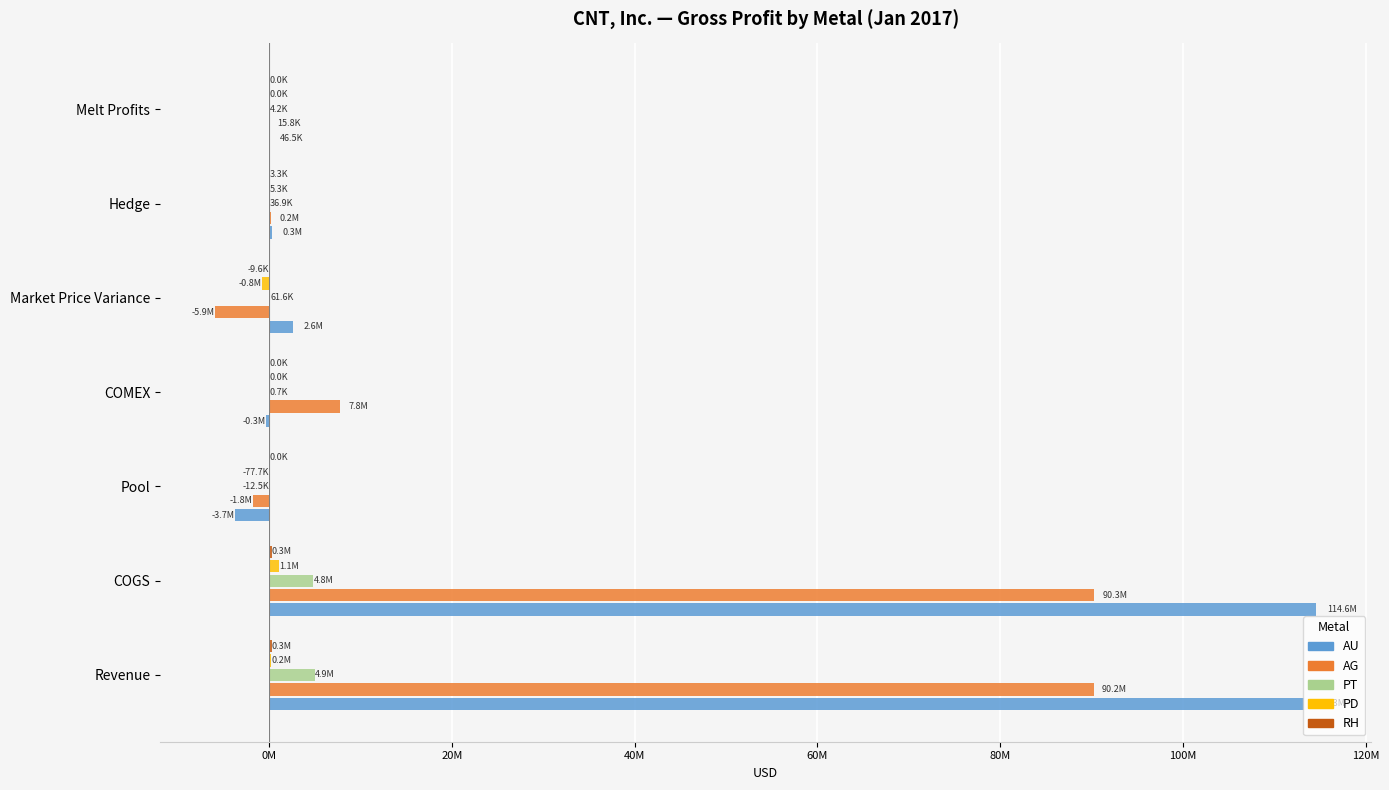

Are the bars horizontal?

Yes